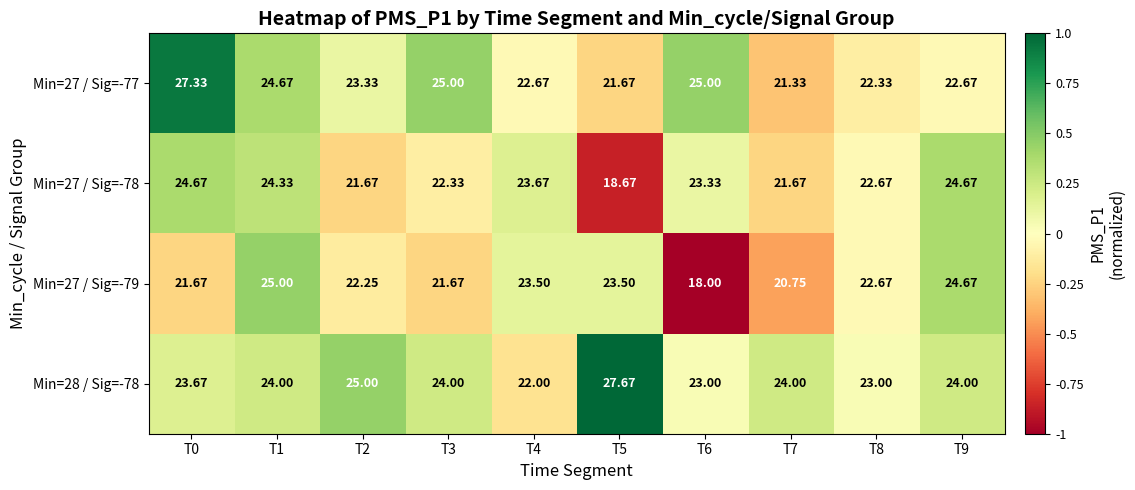

Which series has the largest total across all categories?

Min=28 / Sig=-78